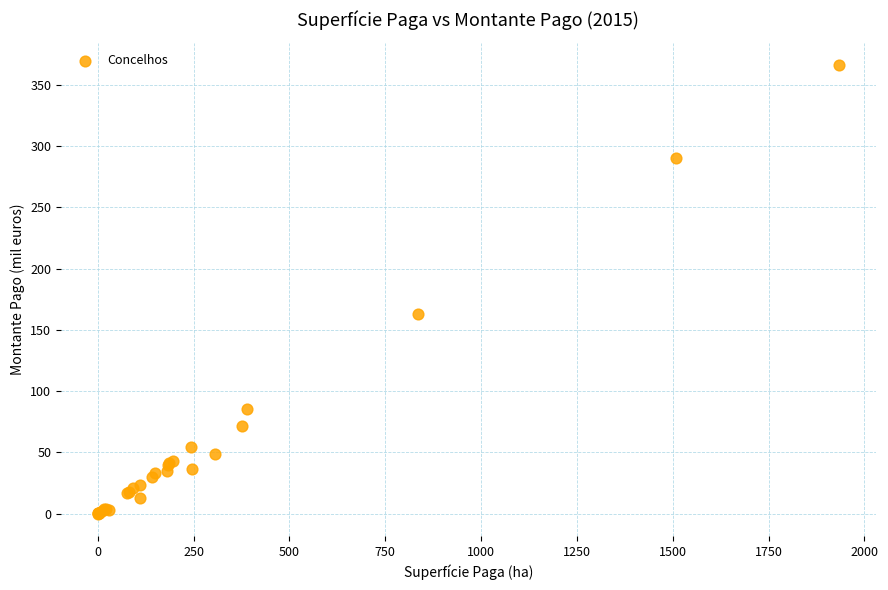

What Y value in the scatter plot is closest to 183?

162.9